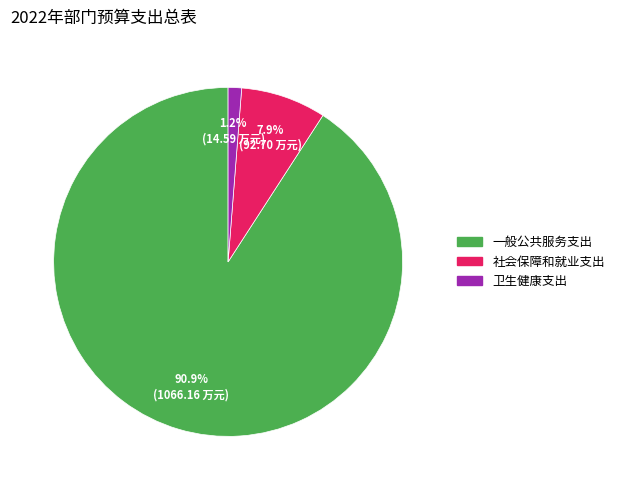

Do 社会保障和就业支出 and 一般公共服务支出 together represent more than half of the pie?

Yes